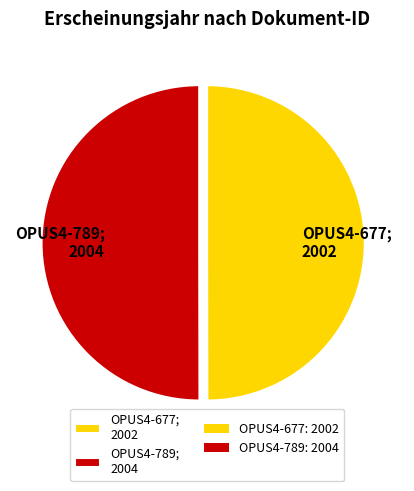

The OPUS4-677; 2002 slice represents 50% of the pie. True or false?

True